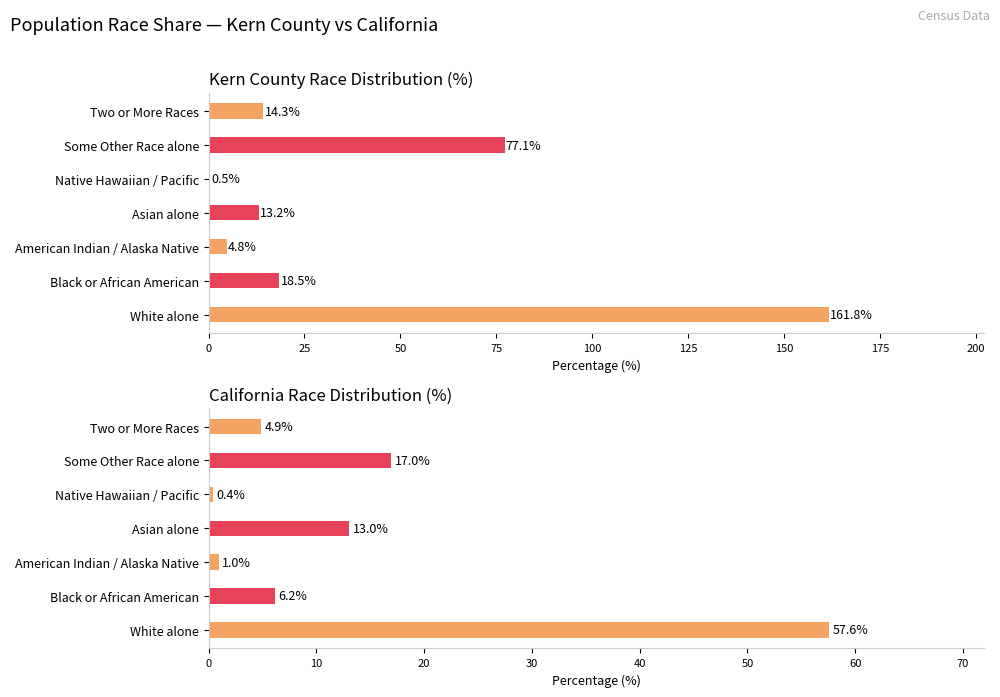

Reading left to right, transcribe all the data shown in this chart.

Kern County Race Distribution (%): 161.8	18.5	4.8	13.2	0.5	77.1	14.3
California Race Distribution (%): 57.6	6.2	1.0	13.0	0.4	17.0	4.9